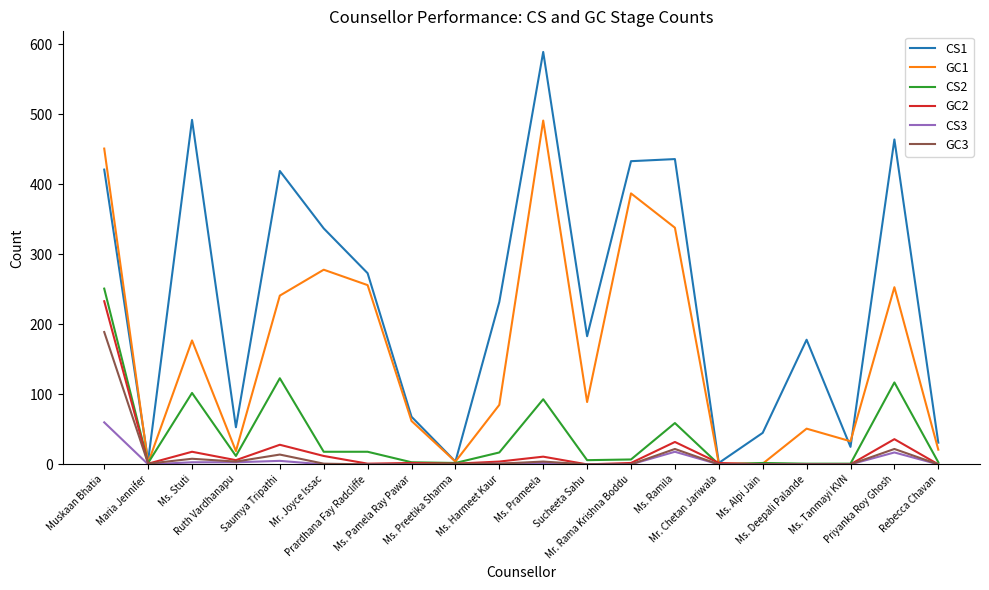

What is the sum of the CS1 values at Maria Jennifer and Ms. Deepali Palande?

183